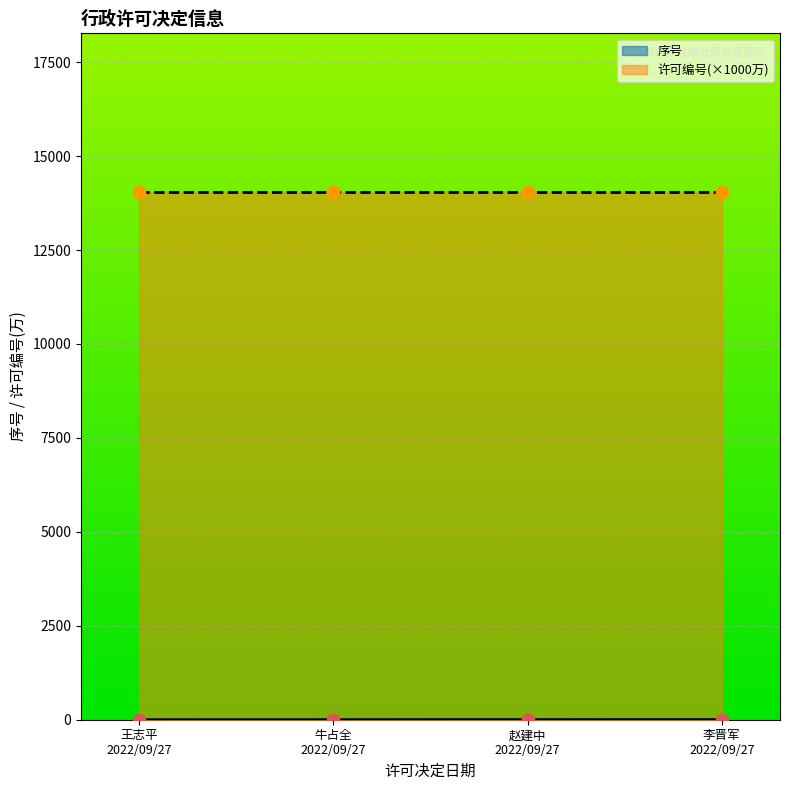

Which series contains the lowest Y value?

序号